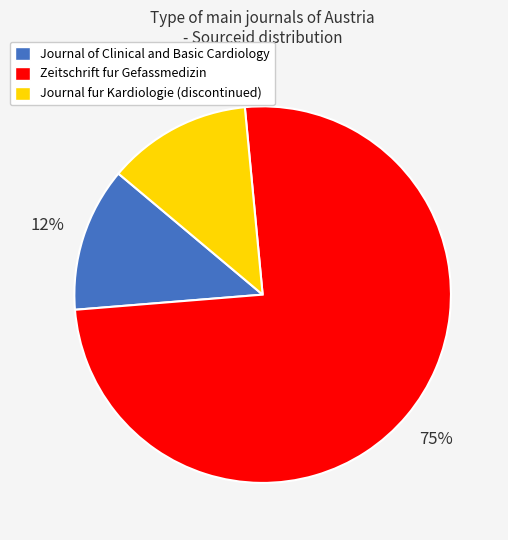

To the nearest percent, what percentage of the pie is Journal fur Kardiologie (discontinued)?

12%